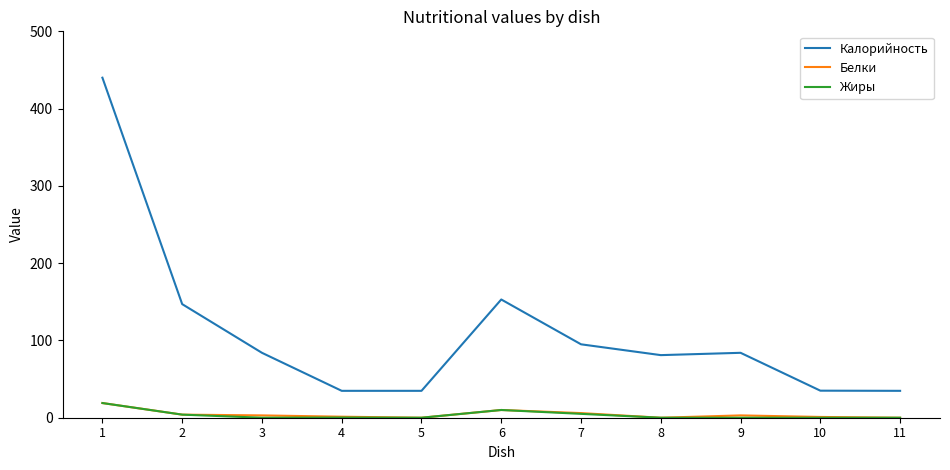

What are all the series names shown in the legend?

Калорийность, Белки, Жиры